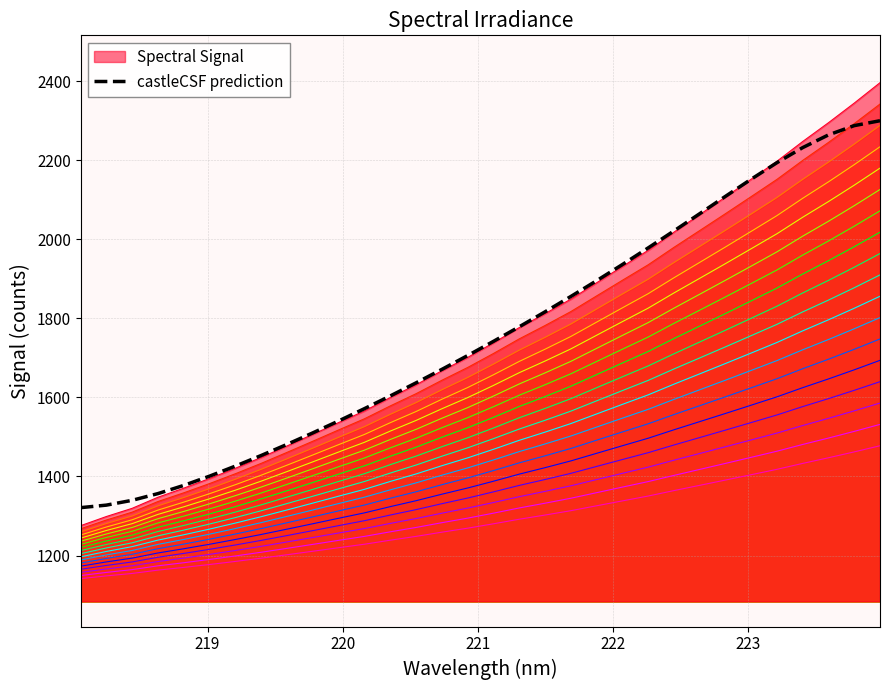

What is the highest value of the Spectral Signal series?

2395.8